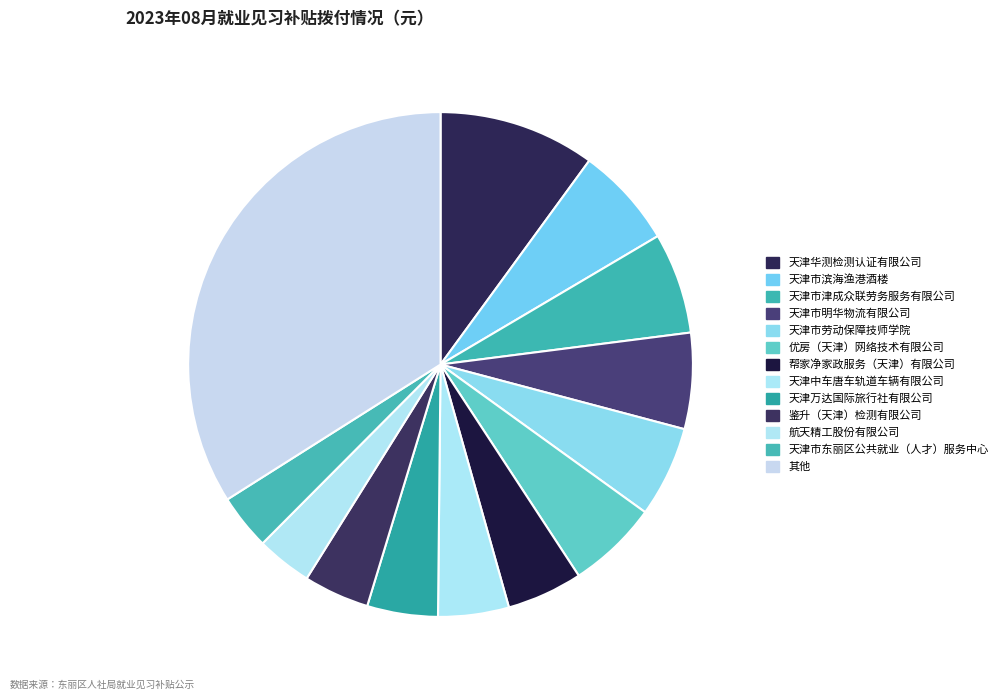

How many segments does this pie chart have?

13